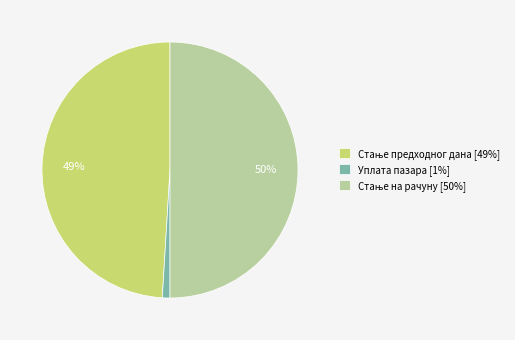

What is the smallest slice in the pie chart?

Уплата пазара [1%]